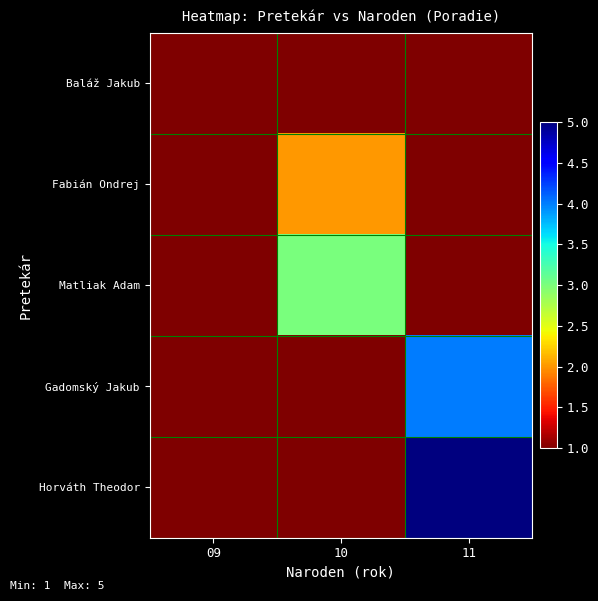

At which category does the chart reach its peak across all series?

11